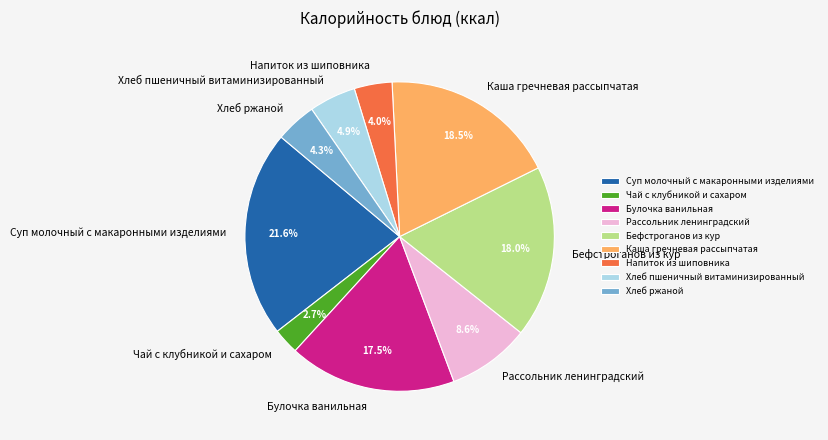

Is Хлеб ржаной the majority of the pie?

No